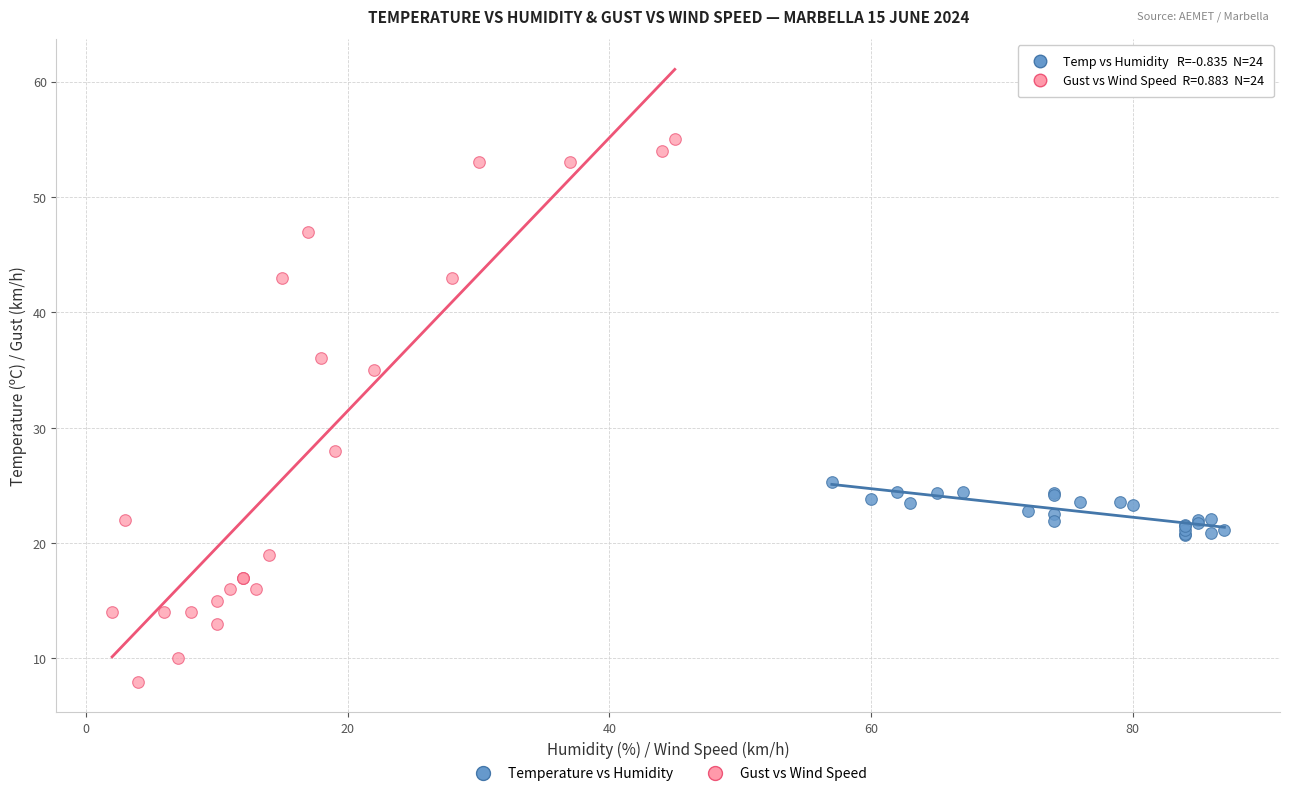

Which series has the widest spread of Y values?

Gust vs Wind Speed